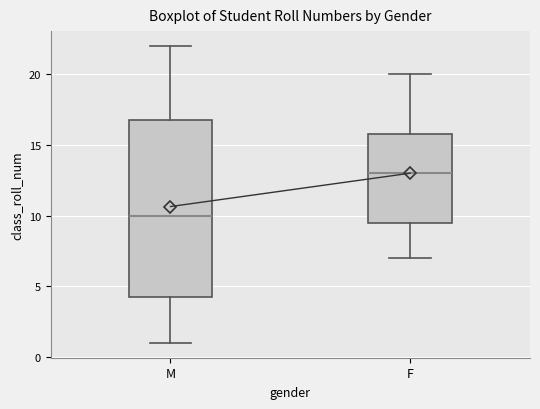

Comparing the boxes themselves (not the whiskers), which one is the tallest?

M